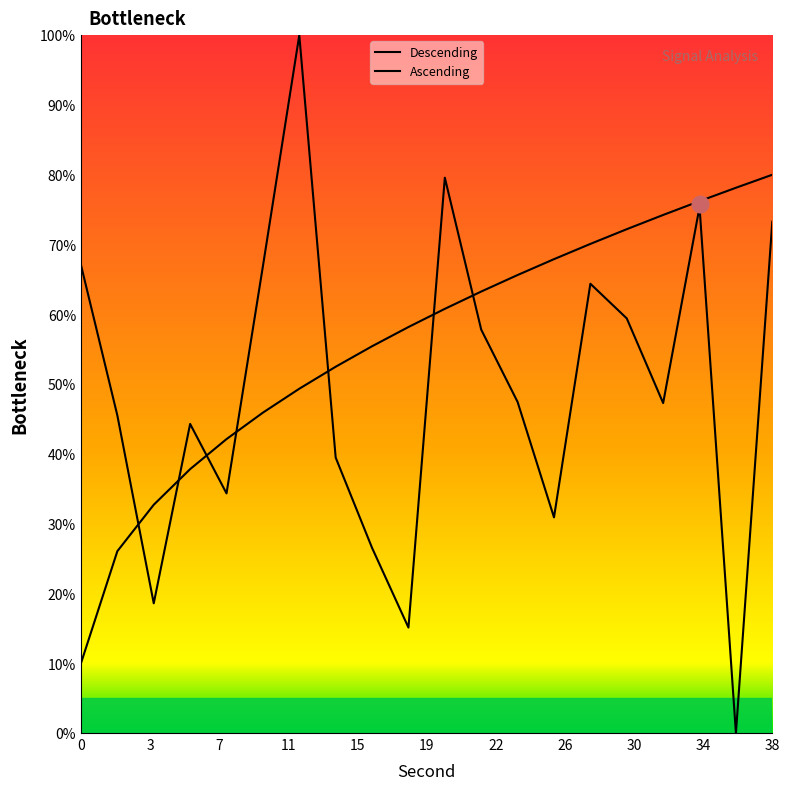

What is the change in value from 2 to 6?

-1.2